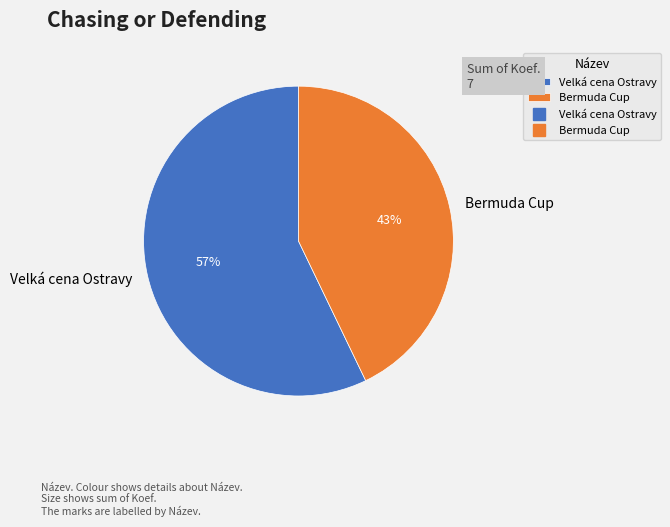

Between Bermuda Cup and Velká cena Ostravy, which is larger?

Velká cena Ostravy